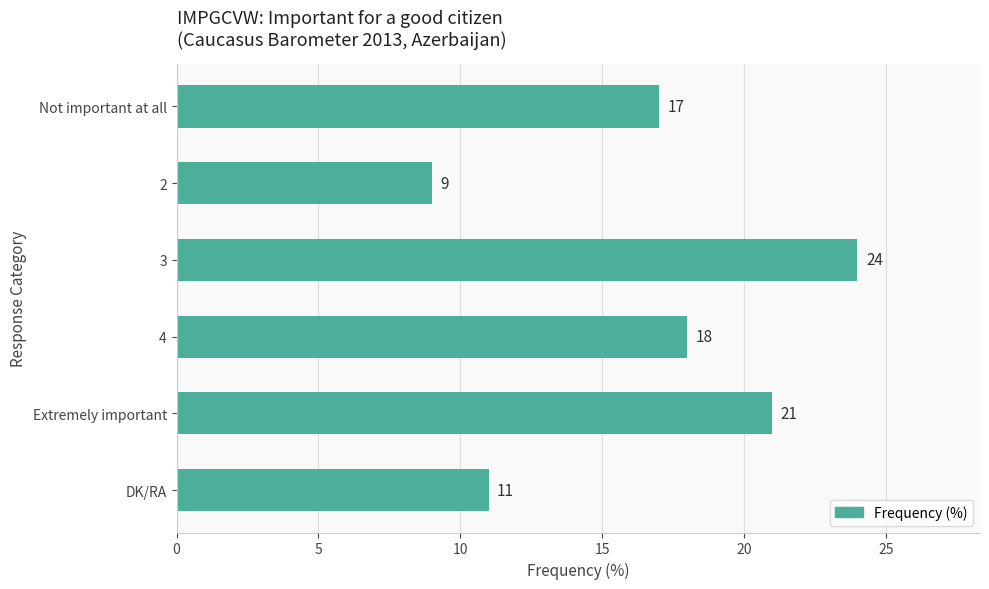

What is the sum of all values?

100